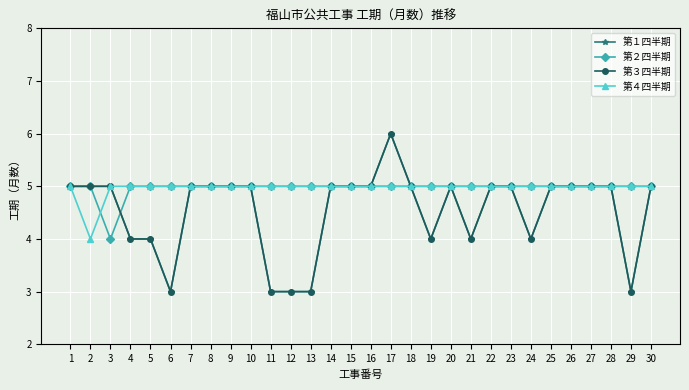

Reading right to left, list all the values displayed in this chart.

第１四半期: 30=5	29=3	28=5	27=5	26=5	25=5	24=4	23=5	22=5	21=4	20=5	19=4	18=5	17=6	16=5	15=5	14=5	13=3	12=3	11=3	10=5	9=5	8=5	7=5	6=3	5=4	4=4	3=5	2=5	1=5
第２四半期: 30=5	29=5	28=5	27=5	26=5	25=5	24=5	23=5	22=5	21=5	20=5	19=5	18=5	17=5	16=5	15=5	14=5	13=5	12=5	11=5	10=5	9=5	8=5	7=5	6=5	5=5	4=5	3=4	2=5	1=5
第３四半期: 30=5	29=3	28=5	27=5	26=5	25=5	24=4	23=5	22=5	21=4	20=5	19=4	18=5	17=6	16=5	15=5	14=5	13=3	12=3	11=3	10=5	9=5	8=5	7=5	6=3	5=4	4=4	3=5	2=5	1=5
第４四半期: 30=5	29=5	28=5	27=5	26=5	25=5	24=5	23=5	22=5	21=5	20=5	19=5	18=5	17=5	16=5	15=5	14=5	13=5	12=5	11=5	10=5	9=5	8=5	7=5	6=5	5=5	4=5	3=5	2=4	1=5